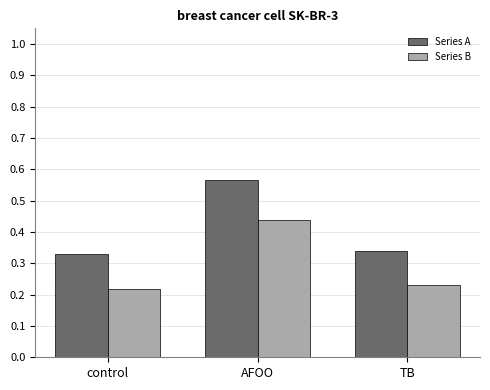

How many bars are there in each group?

2